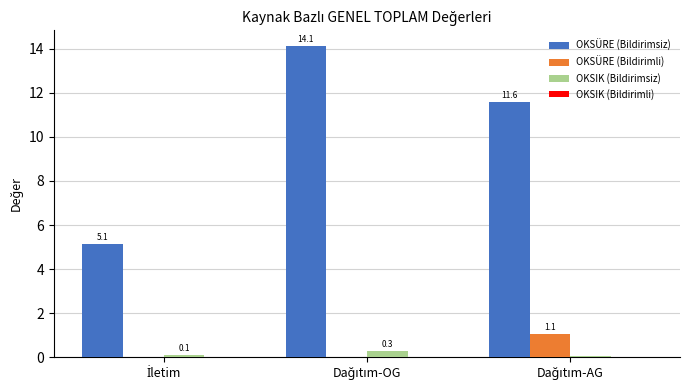

Are the bars grouped side by side (vs. stacked)?

Yes